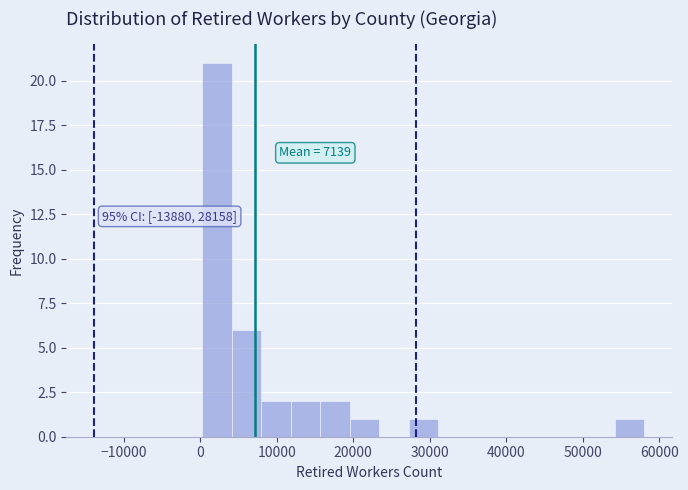

Read against the x-axis, roughly where is the centre of the tallest bar?

2000